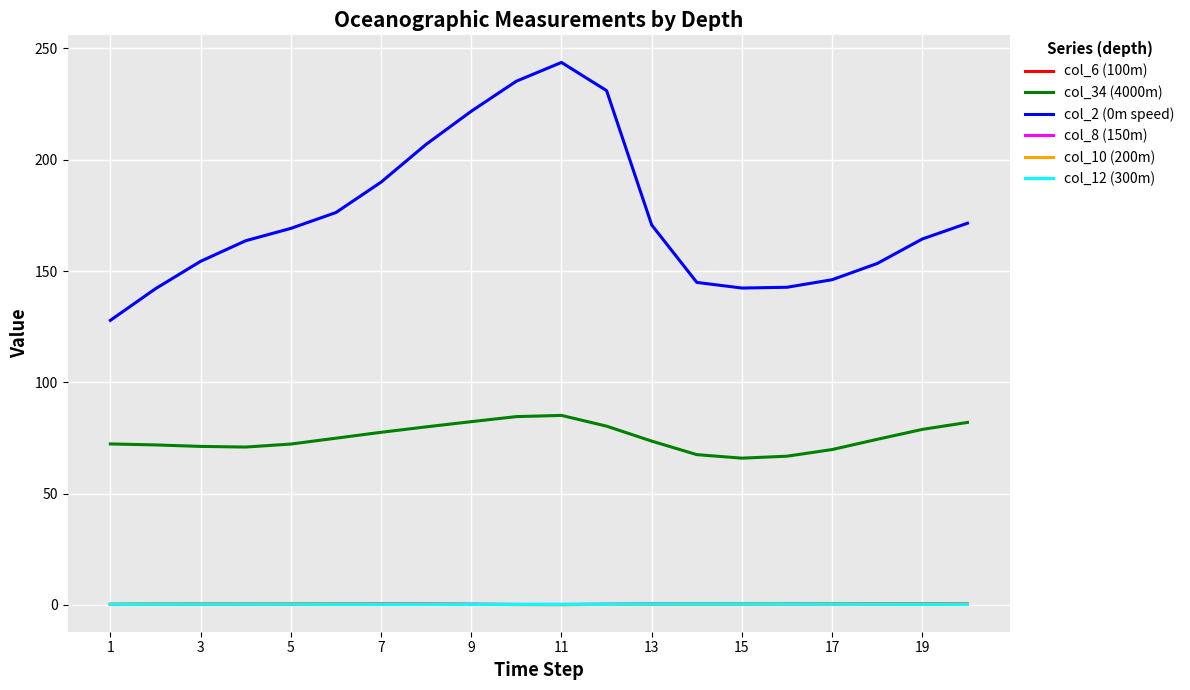

True or false: col_34 (4000m) and col_2 (0m speed) cross at least once.

False